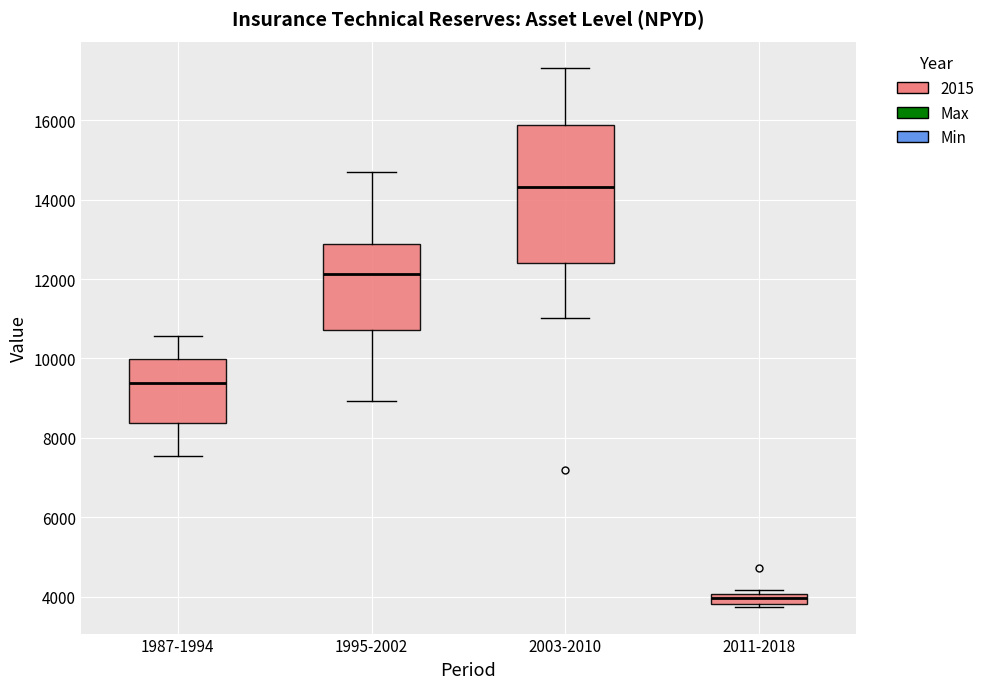

Where does the median line of the box for 2003-2010 sit on the y-axis? The values are not printed on the chart, so give them approximately, as read against the axis.

14400